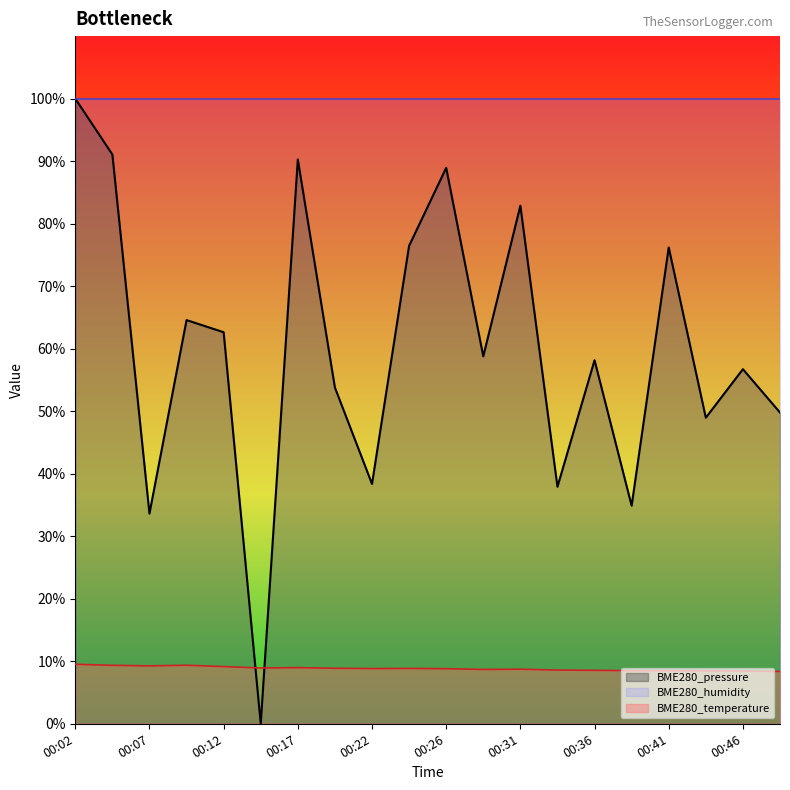

Which series has the largest range (max minus min)?

BME280_pressure